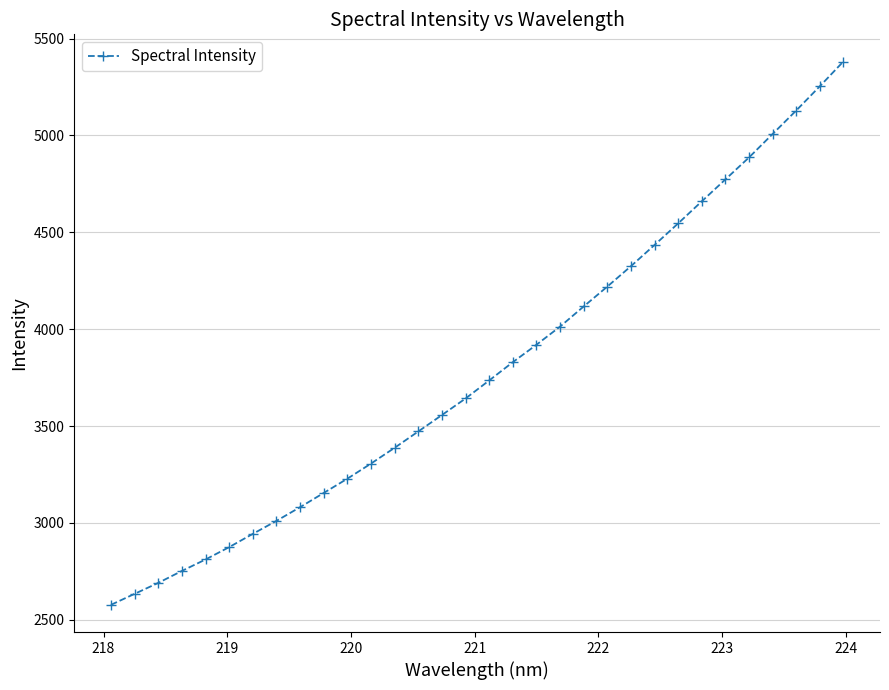

What is the value of the 31st point from the left?

5253.4